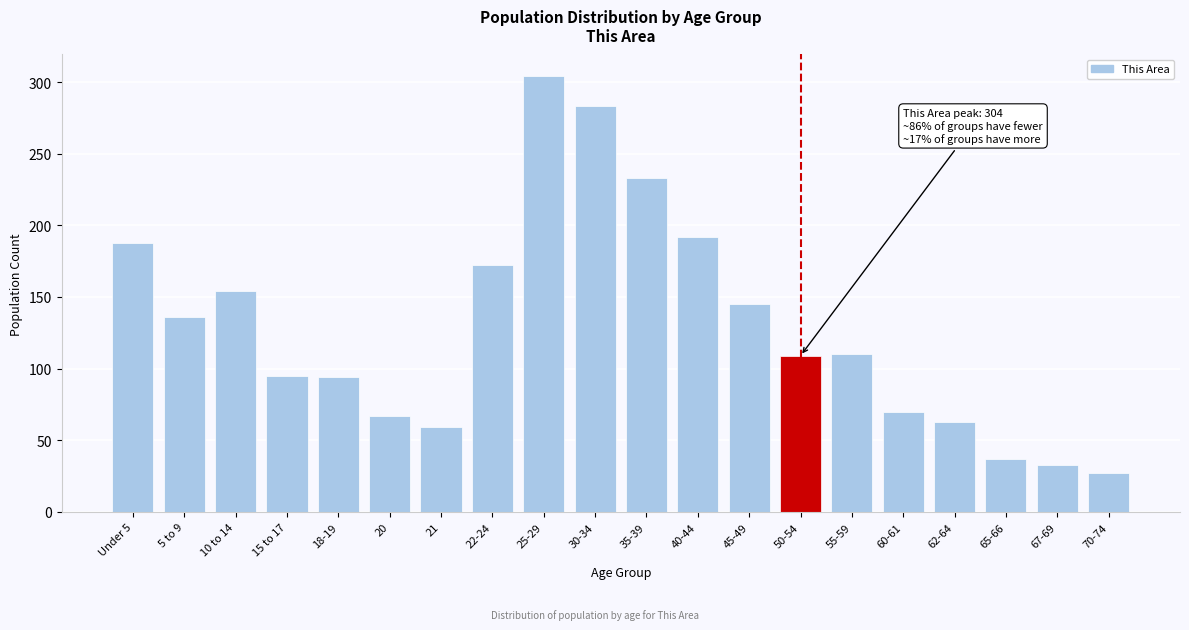

What is the label of the 3rd bar from the right?

65-66